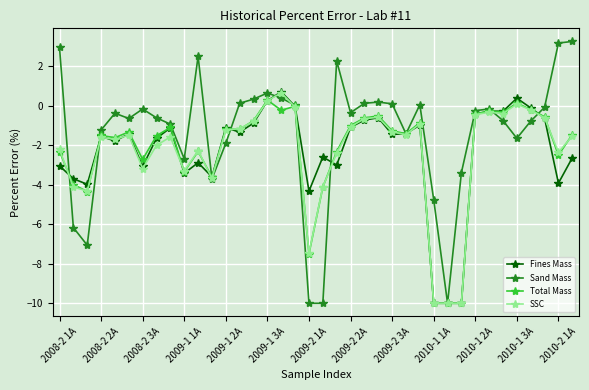

Which series has the widest spread of values?

Sand Mass